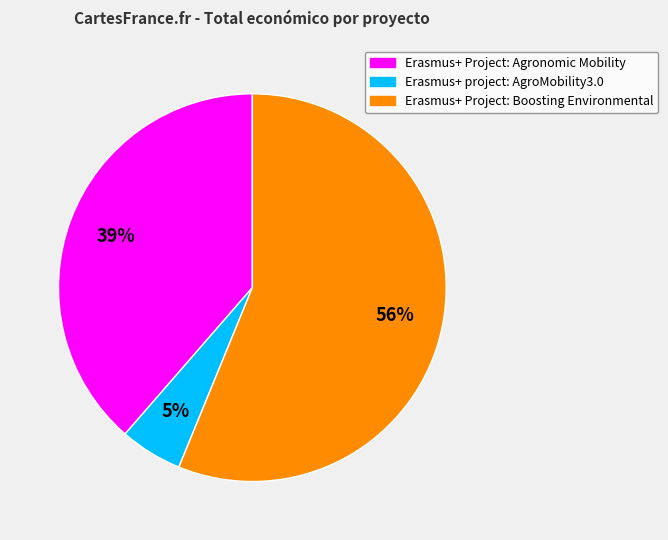

True or false: Erasmus+ Project: Boosting Environmental accounts for 62% of the total.

False